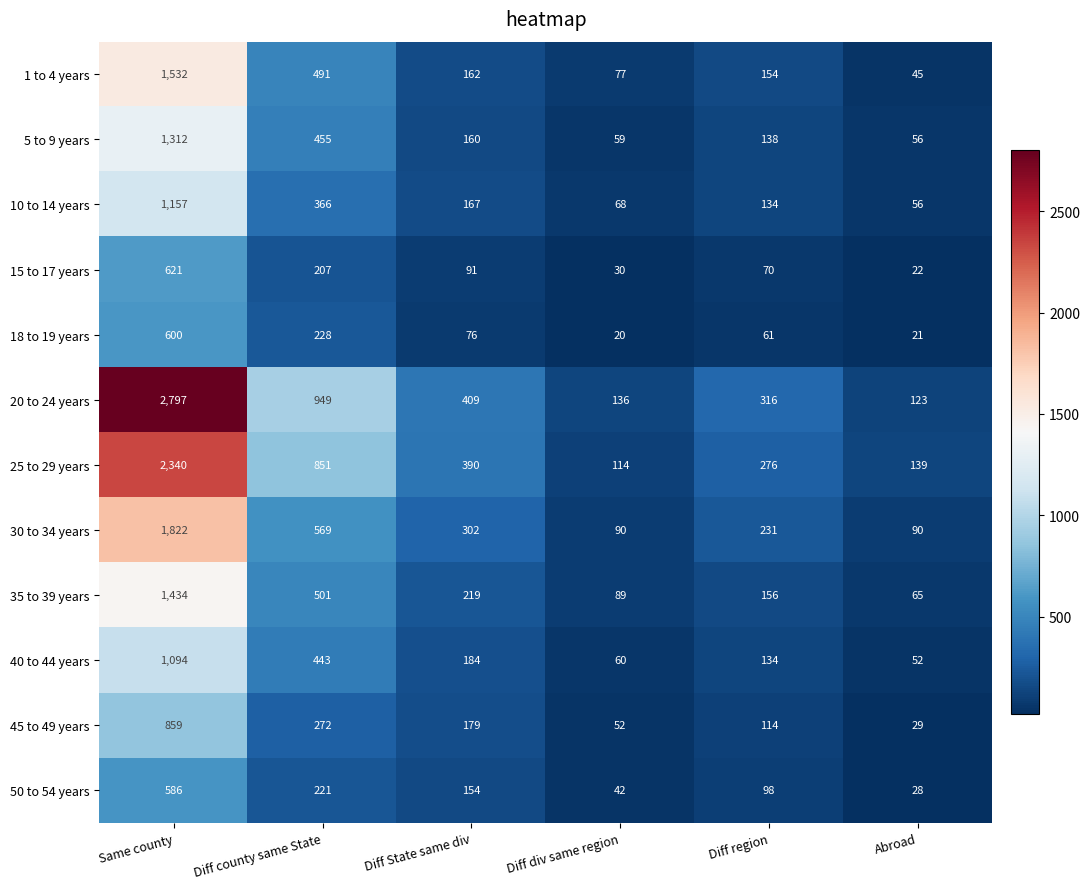

At how many categories does at least one series exceed 2329?

1